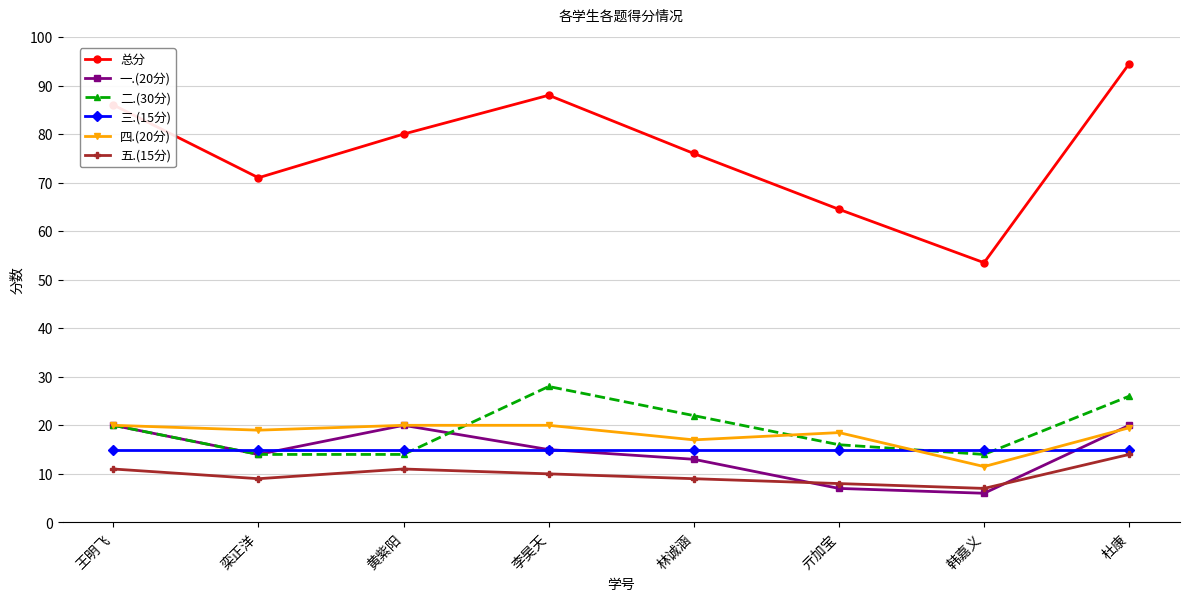

True or false: 总分 has more than 0 interior local peaks.

True